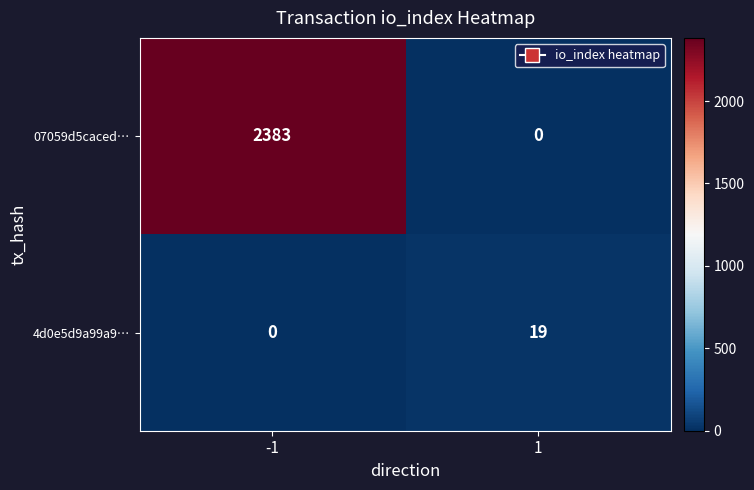

What is the approximate value of 4d0e5d9a99a9… at 1, to the nearest 10?

20